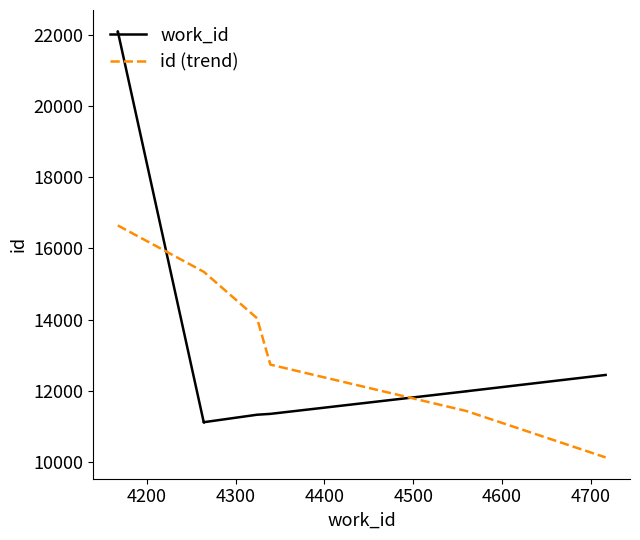

Which category has the highest value in the id series?

4167